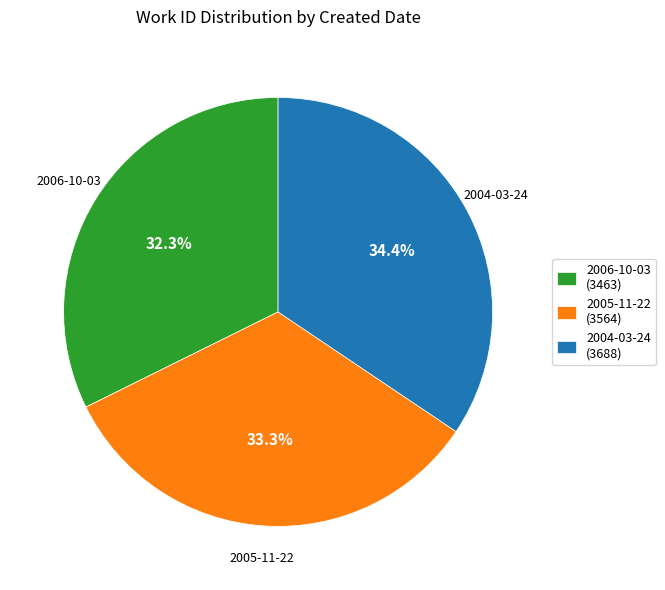

What percentage is NOT represented by 2004-03-24?

65.6%